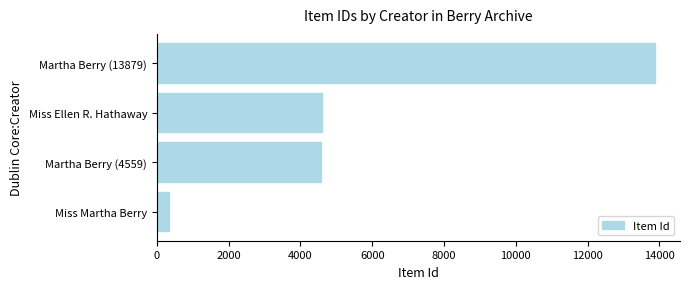

True or false: the data shows 22768 at Martha Berry (13879).

False